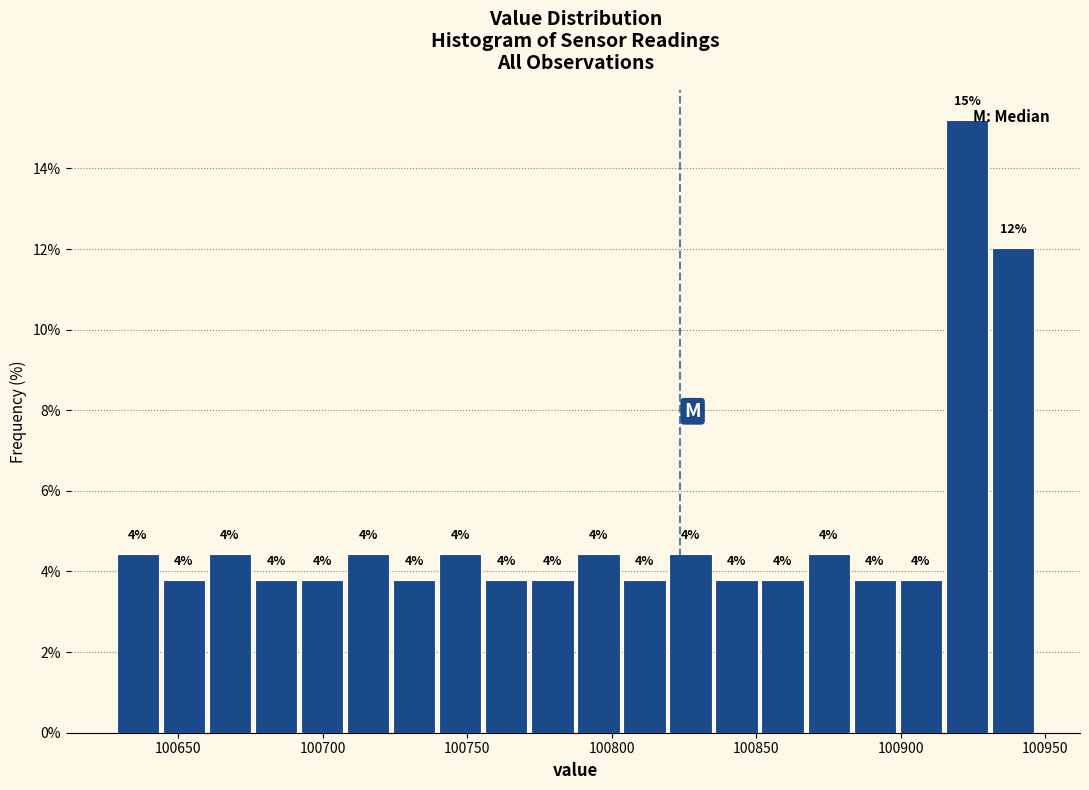

Read against the x-axis, roughly where is the centre of the tallest bar?

100925